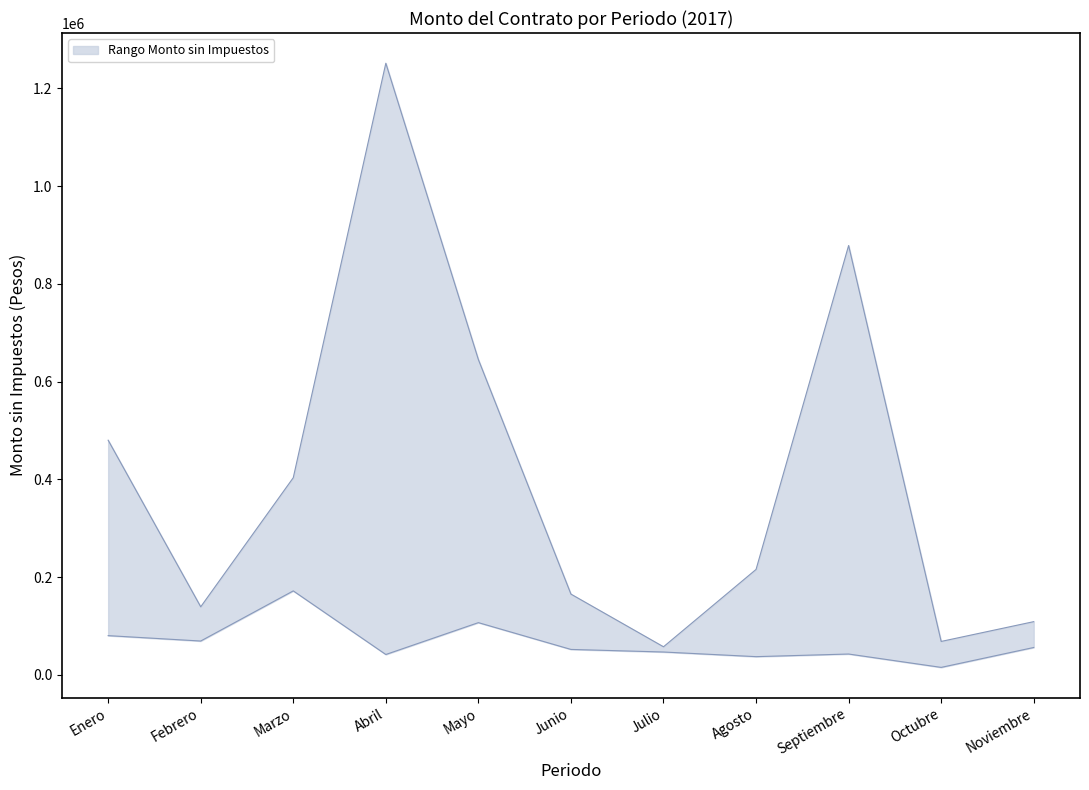

Which category has the highest value in the Monto sin Impuestos (lower) series?

Marzo